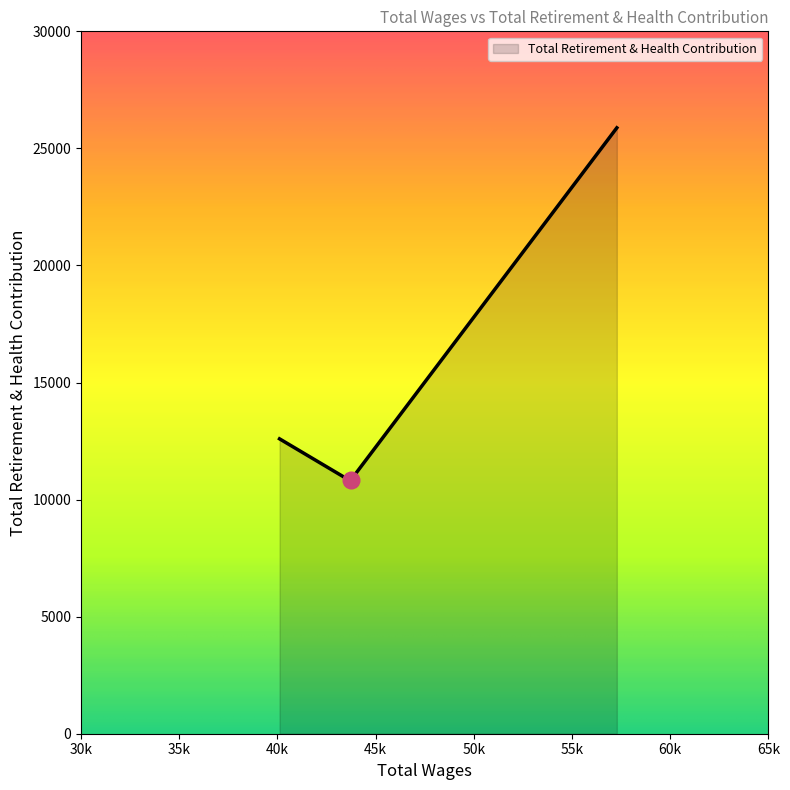

What is the maximum value shown in the chart?

25879.0